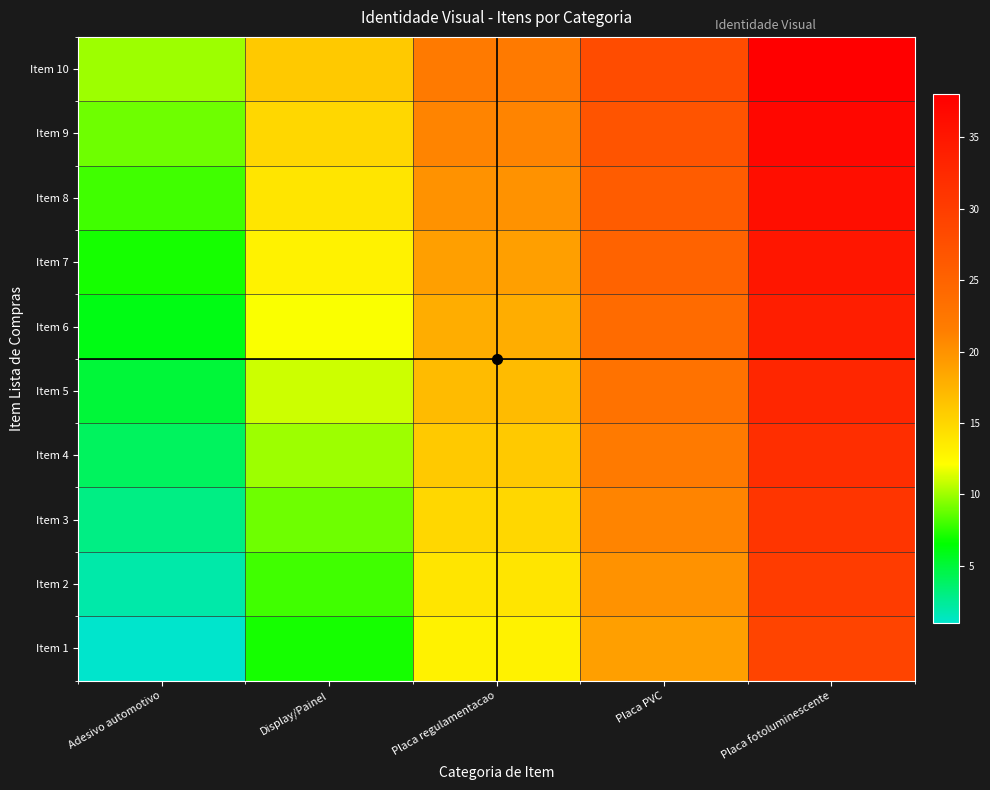

Reading left to right, transcribe all the data shown in this chart.

Item 1: Adesivo automotivo=1	Display/Painel=7	Placa regulamentacao=13	Placa PVC=19	Placa fotoluminescente=29
Item 2: Adesivo automotivo=2	Display/Painel=8	Placa regulamentacao=14	Placa PVC=20	Placa fotoluminescente=30
Item 3: Adesivo automotivo=3	Display/Painel=9	Placa regulamentacao=15	Placa PVC=21	Placa fotoluminescente=31
Item 4: Adesivo automotivo=4	Display/Painel=10	Placa regulamentacao=16	Placa PVC=22	Placa fotoluminescente=32
Item 5: Adesivo automotivo=5	Display/Painel=11	Placa regulamentacao=17	Placa PVC=23	Placa fotoluminescente=33
Item 6: Adesivo automotivo=6	Display/Painel=12	Placa regulamentacao=18	Placa PVC=24	Placa fotoluminescente=34
Item 7: Adesivo automotivo=7	Display/Painel=13	Placa regulamentacao=19	Placa PVC=25	Placa fotoluminescente=35
Item 8: Adesivo automotivo=8	Display/Painel=14	Placa regulamentacao=20	Placa PVC=26	Placa fotoluminescente=36
Item 9: Adesivo automotivo=9	Display/Painel=15	Placa regulamentacao=21	Placa PVC=27	Placa fotoluminescente=37
Item 10: Adesivo automotivo=10	Display/Painel=16	Placa regulamentacao=22	Placa PVC=28	Placa fotoluminescente=38